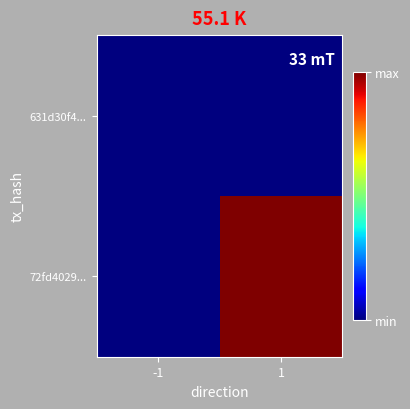

At how many categories does at least one series exceed 2?

1